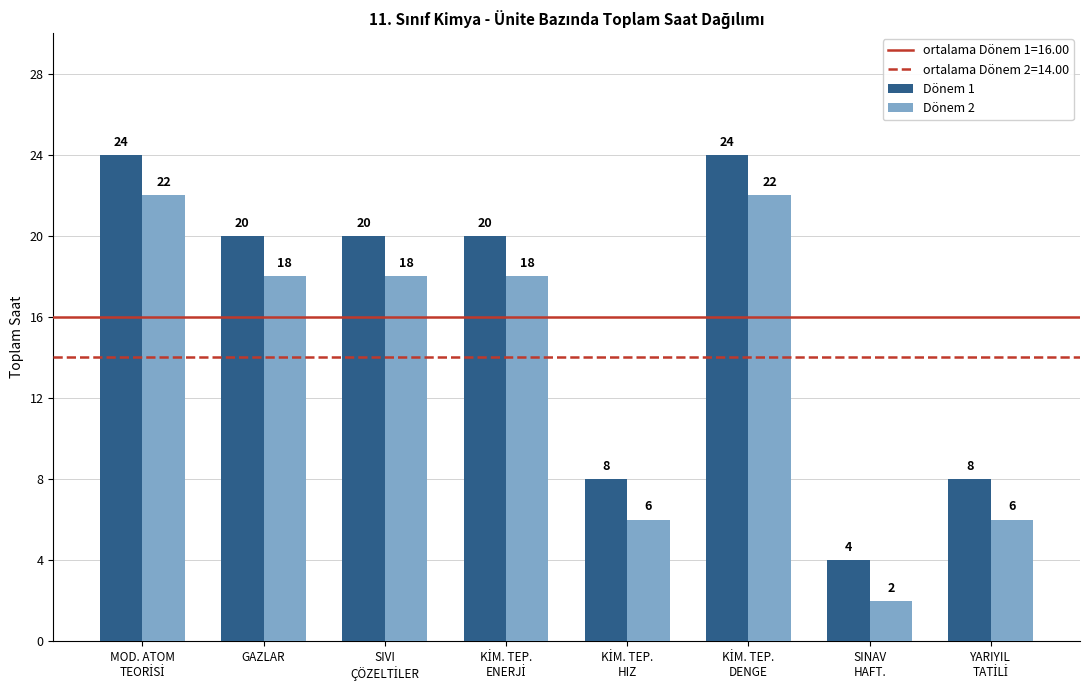

What is the sum of all Dönem 2 values?

112